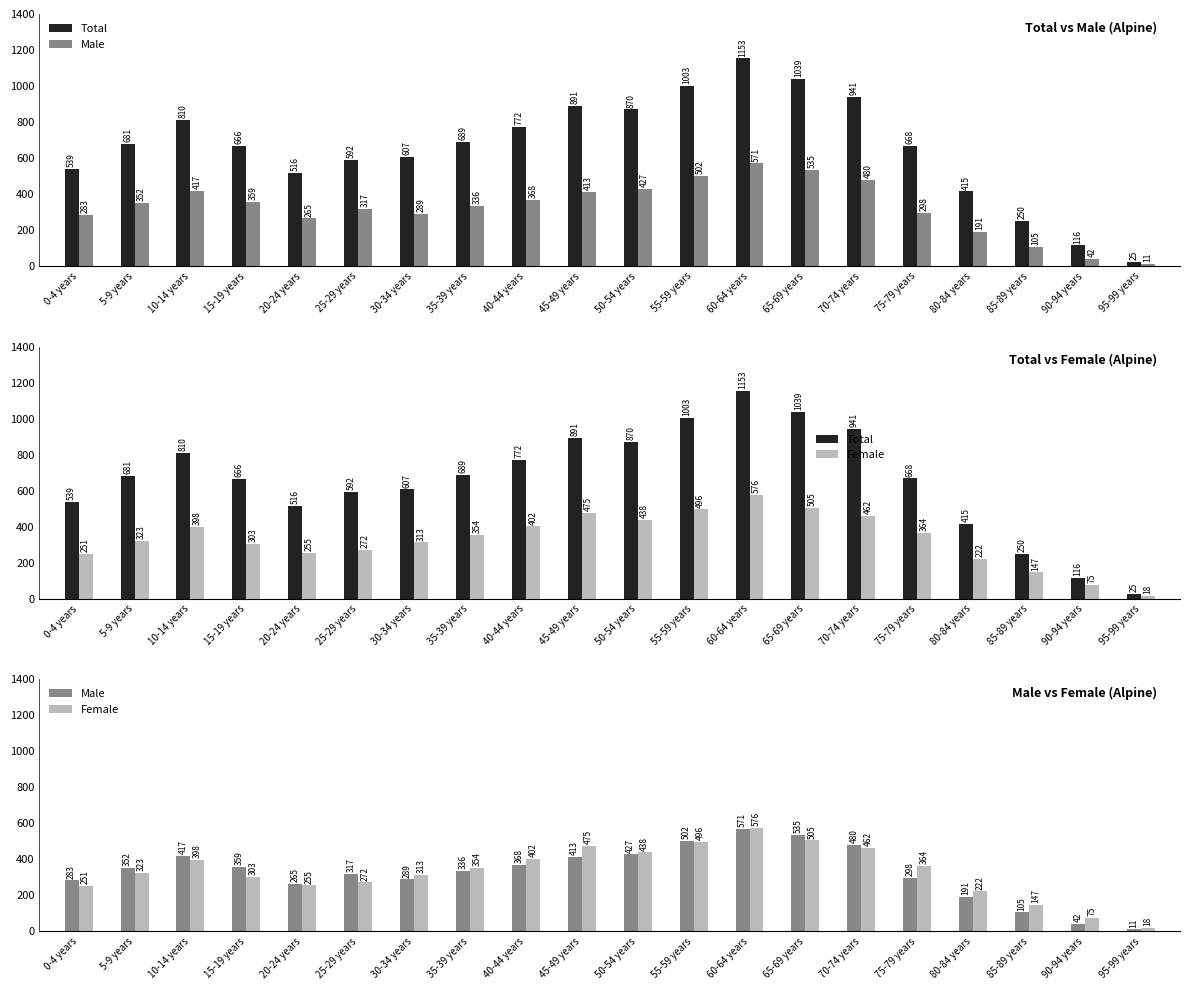

Is it true that Female equals 116 at 0-4 years?

False